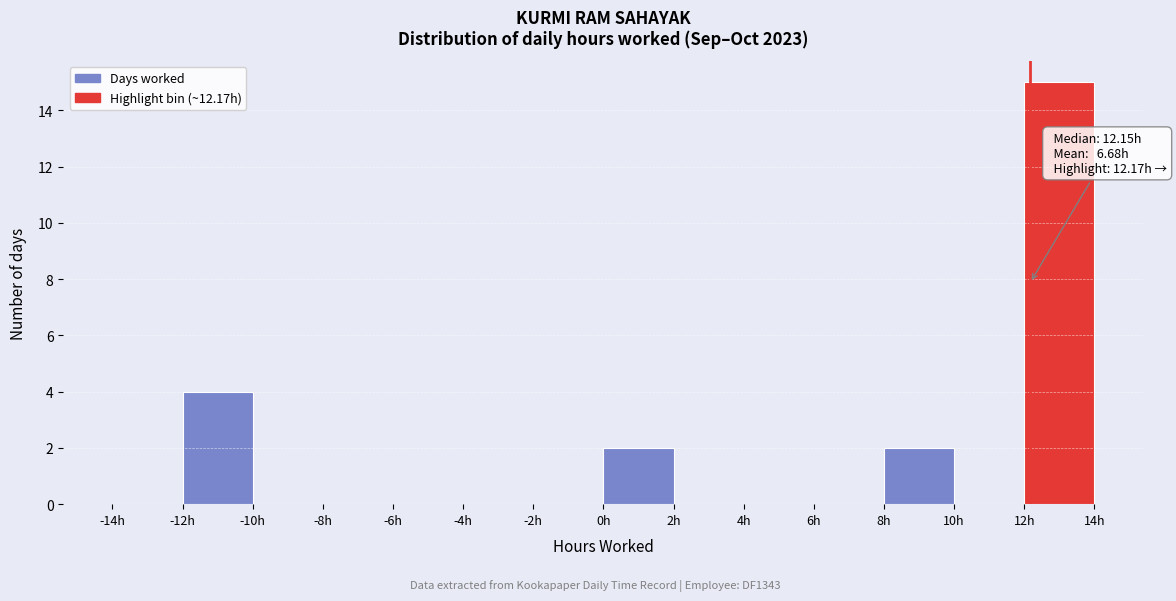

Which range on the x-axis has the tallest bar?

12 to 14